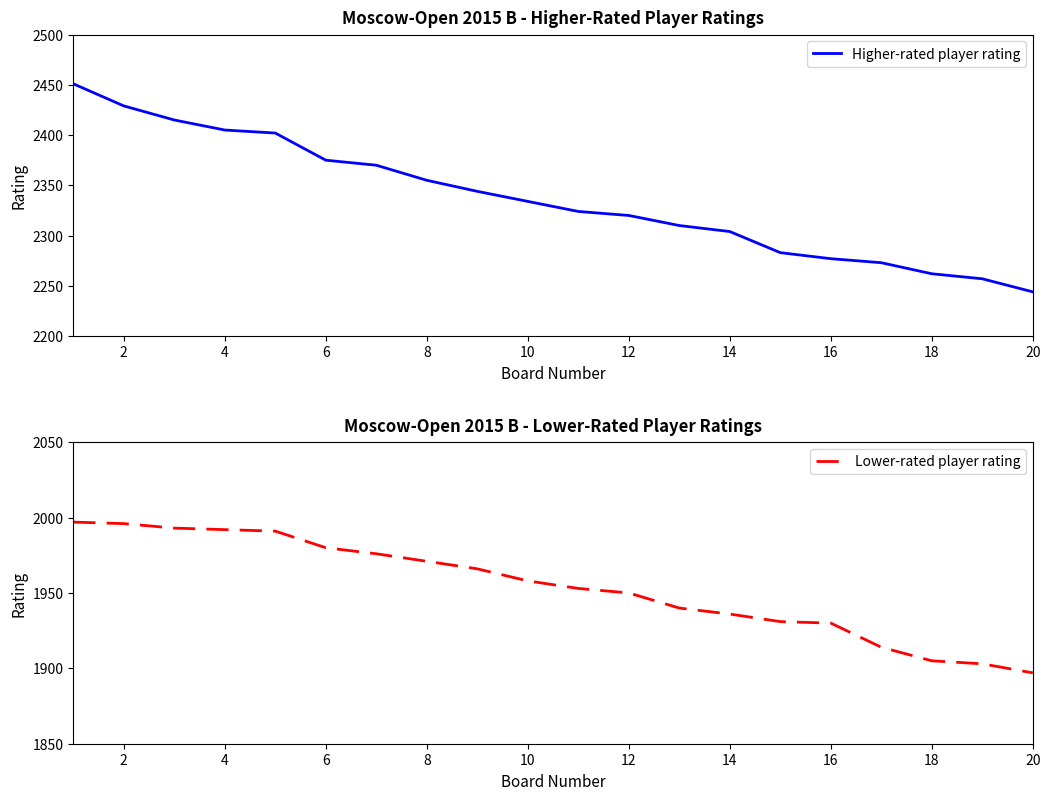

Which series has the largest range (max minus min)?

Higher-rated player rating